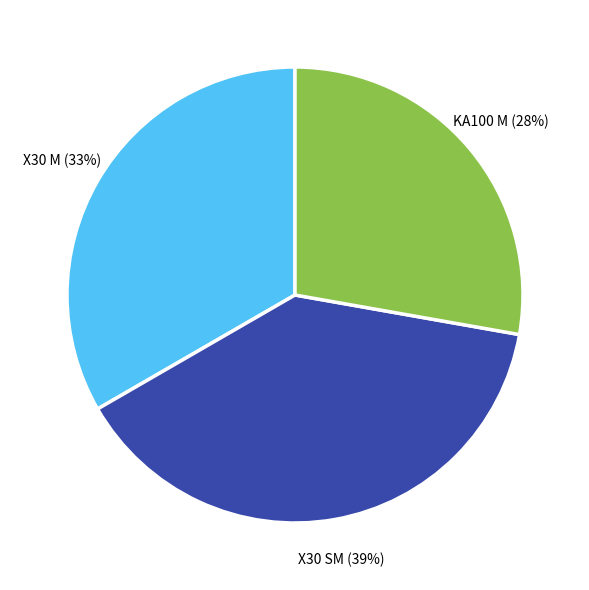

To the nearest percent, what is the difference between the X30 SM and X30 M slice percentages?

6%